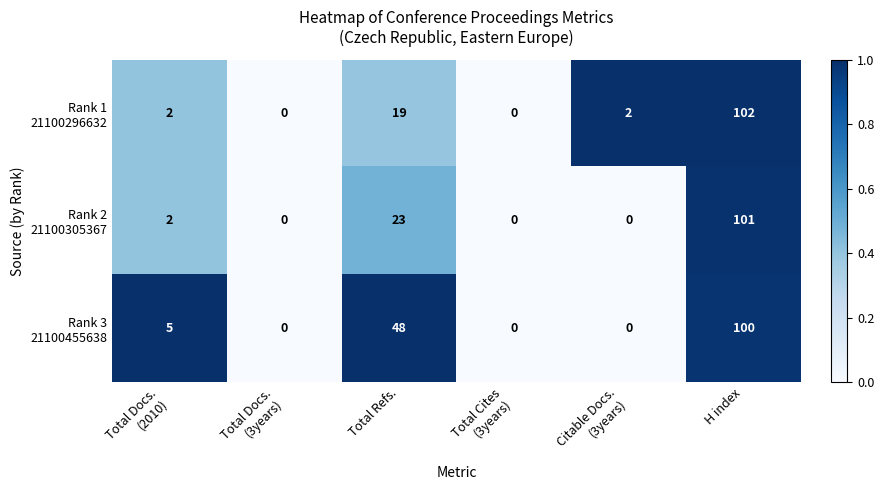

What is the total value across all series at H index?

303